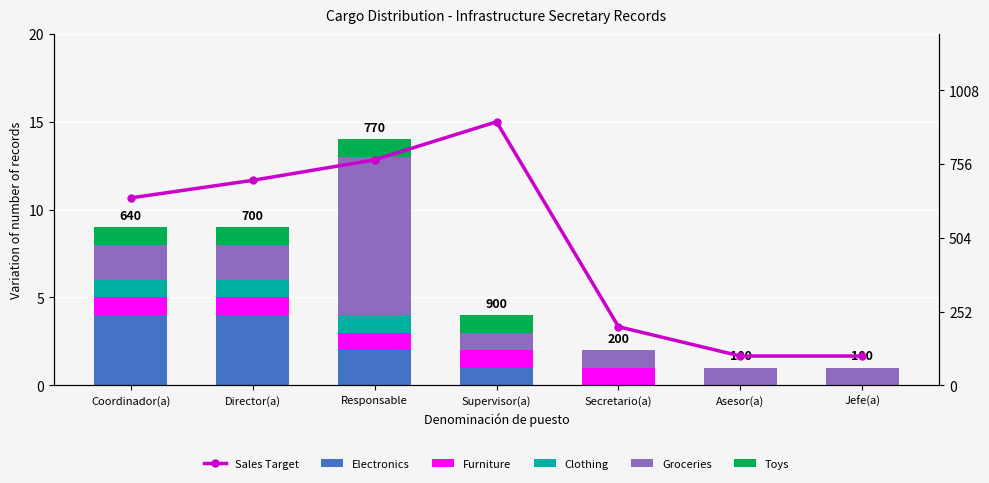

At which category is the sum across all series the highest?

Supervisor(a)